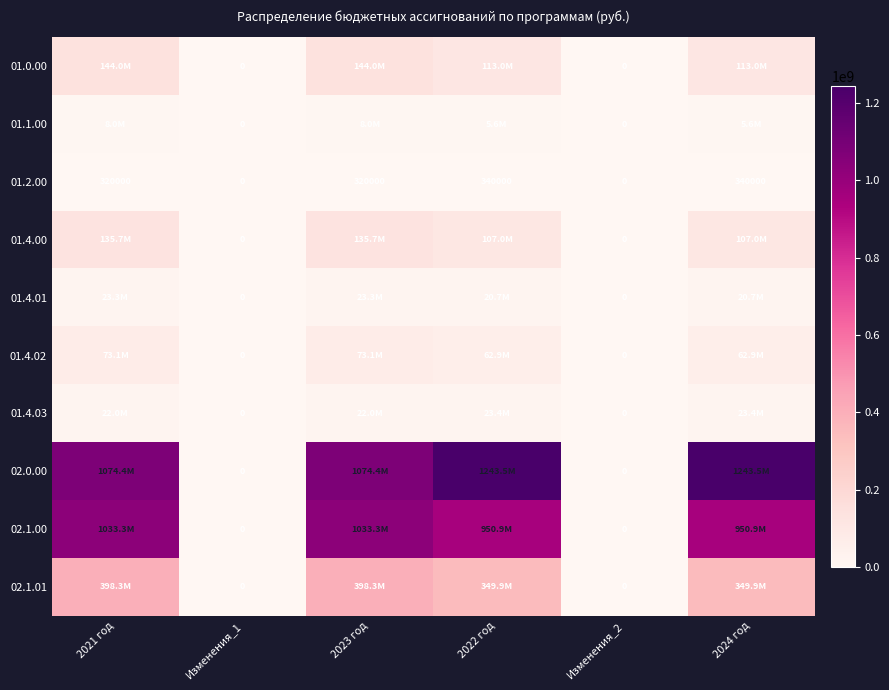

The 01.2.00 series shows -237678 at Изменения_2. True or false?

False